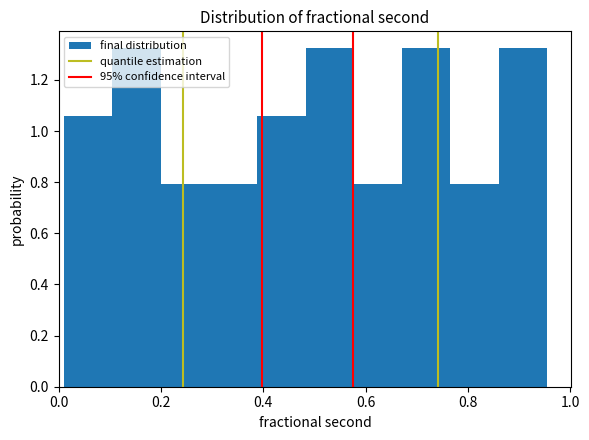

Reading left to right, transcribe this chart: for each bar, give the range it covers on the x-axis and its height. Neither the bar edges nor the heights are printed on the chart, so give them approximately, as read against the axes.

0.02 to 0.10: 1.06
0.10 to 0.20: 1.32
0.20 to 0.30: 0.80
0.30 to 0.38: 0.80
0.38 to 0.48: 1.06
0.48 to 0.58: 1.32
0.58 to 0.68: 0.80
0.68 to 0.76: 1.32
0.76 to 0.86: 0.80
0.86 to 0.96: 1.32